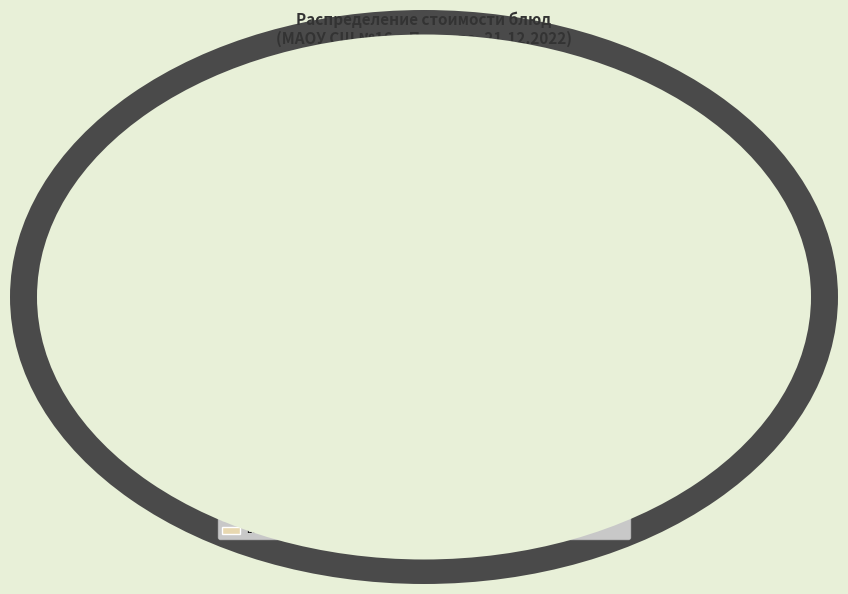

How many segments does this pie chart have?

13